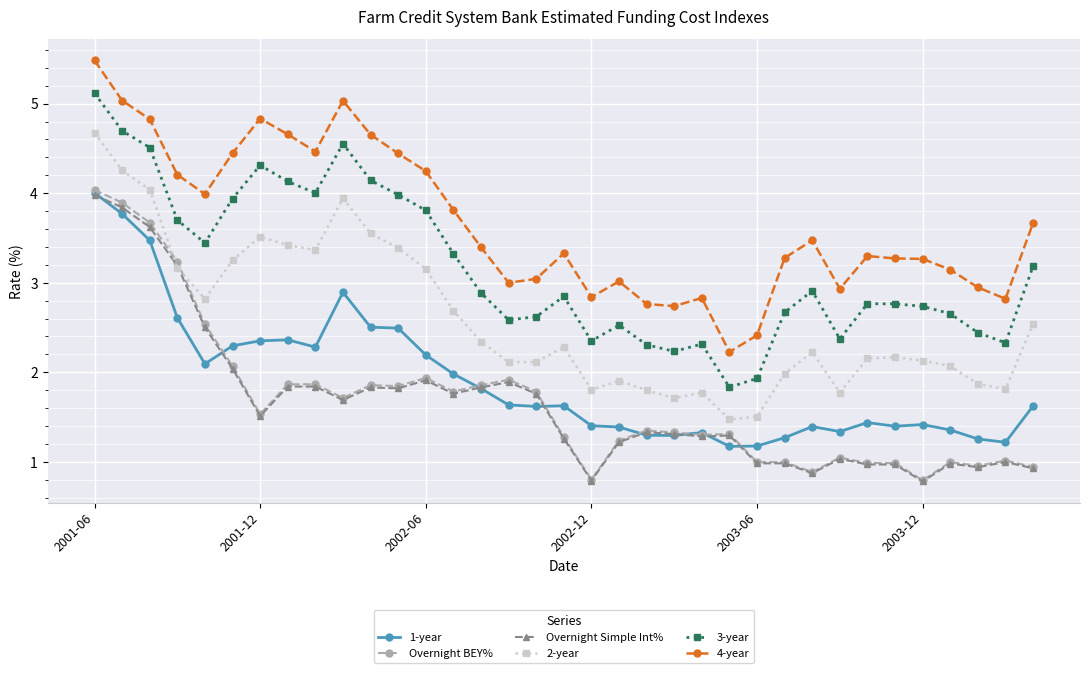

What is the value of the 2-year point at the 1st from the left?

4.7